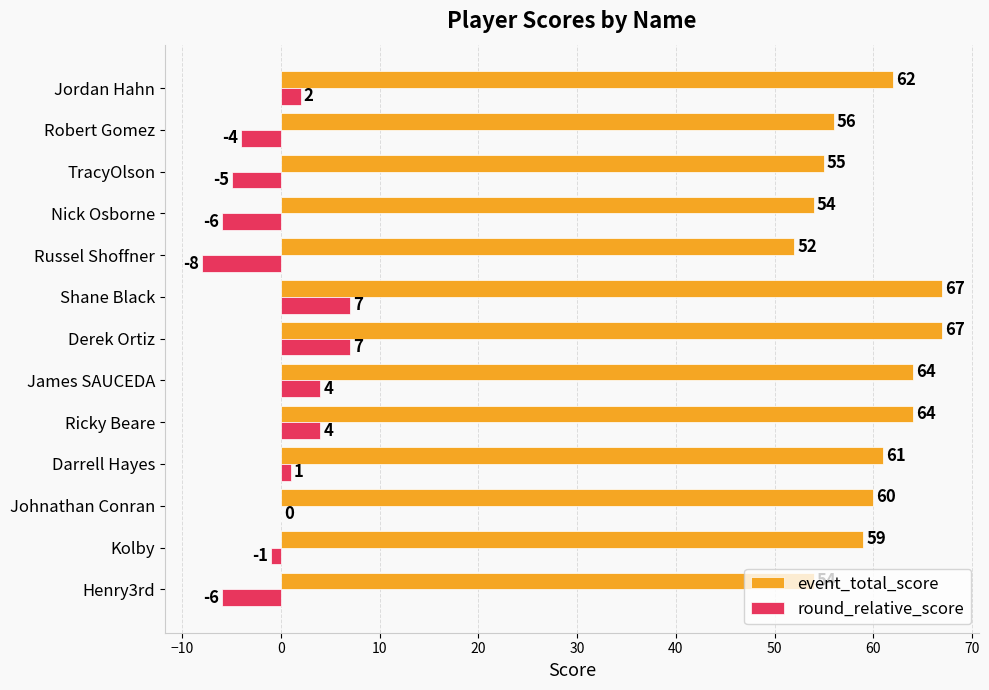

What is the maximum value shown in the chart?

67